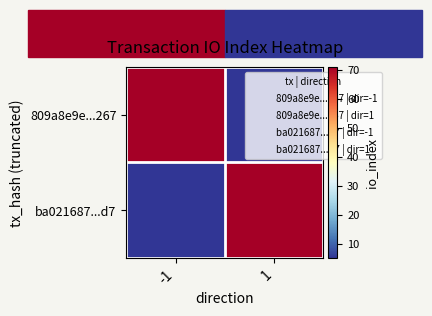

How many categories are shown in the chart?

2